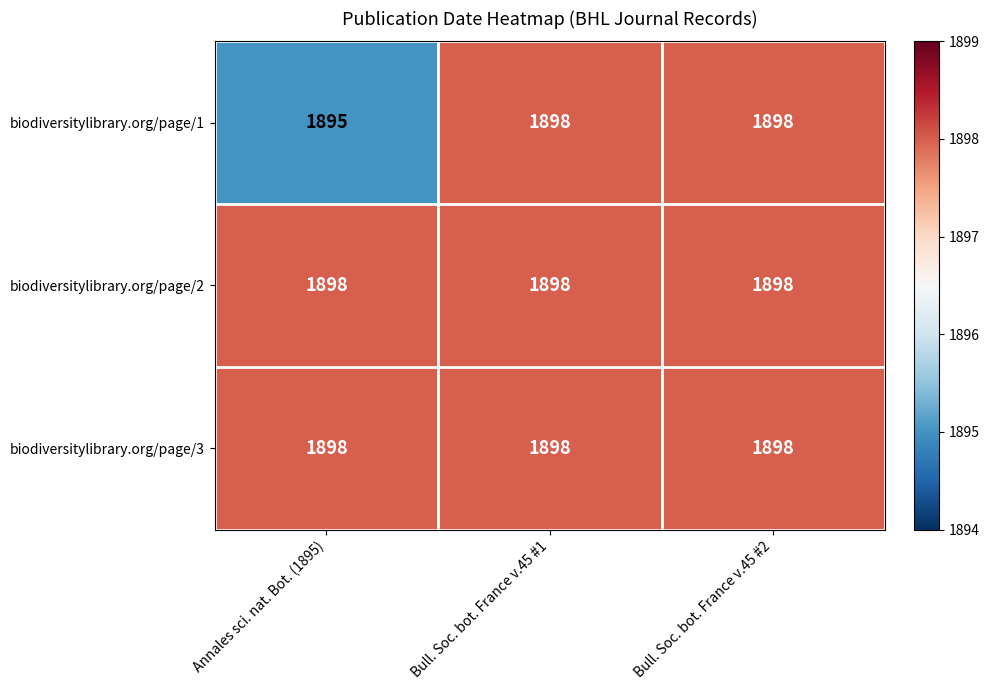

The biodiversitylibrary.org/page/2 series shows 1898 at Annales sci. nat. Bot. (1895). True or false?

True